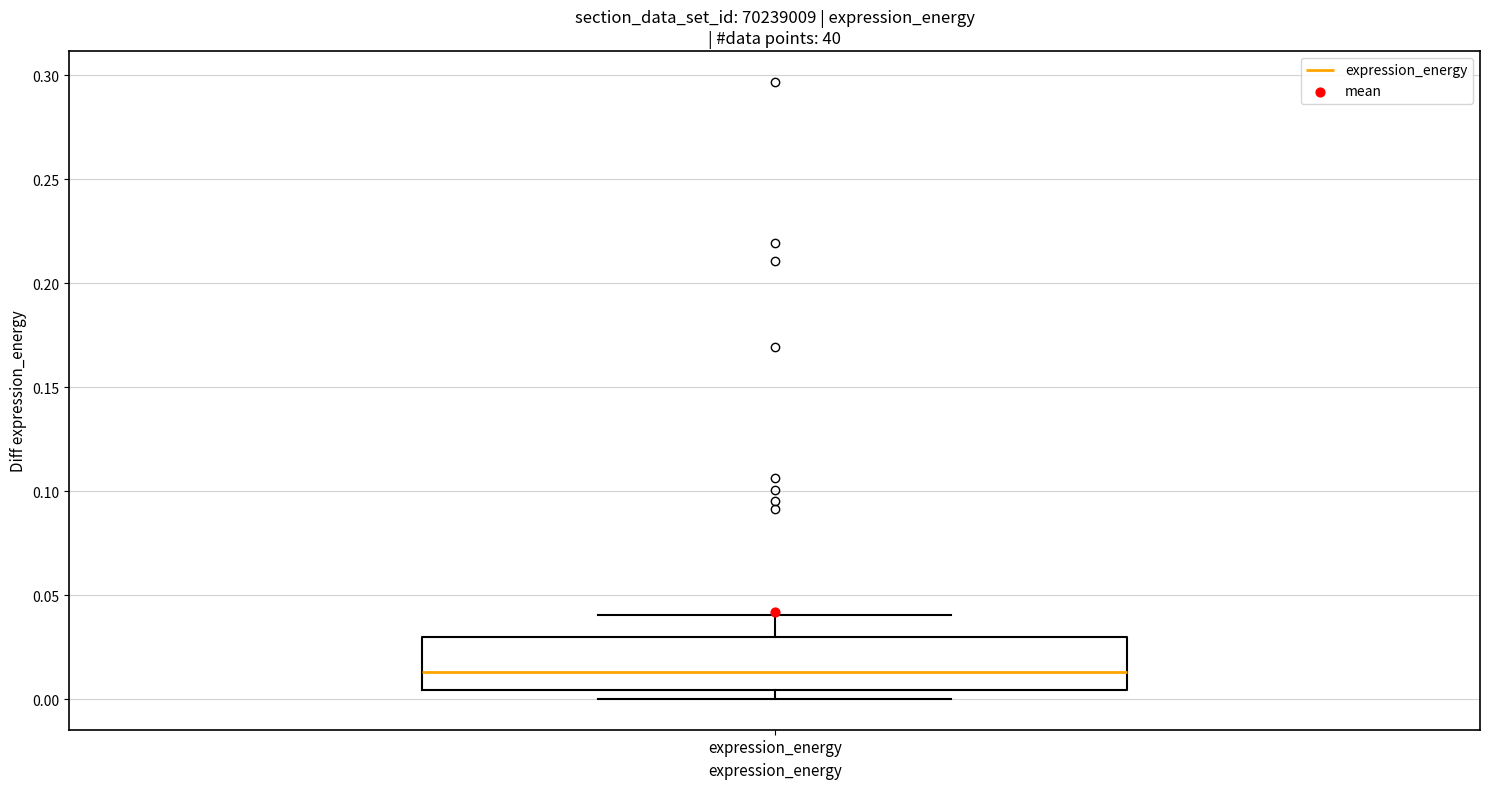

Transcribe this box plot: give where the median line is, the range the box spans, and where the two whiskers end, as read against the y-axis. The values are not printed on the chart, so give them approximately, as read against the axis.

median 0.015, box 0.005 to 0.030, whiskers 0.000 to 0.040